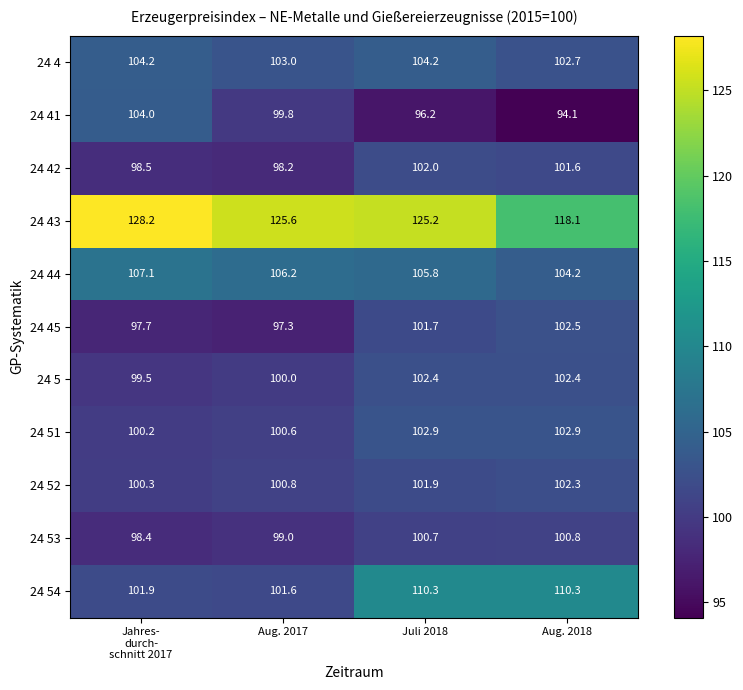

At which category is the sum across all series the highest?

Juli 2018